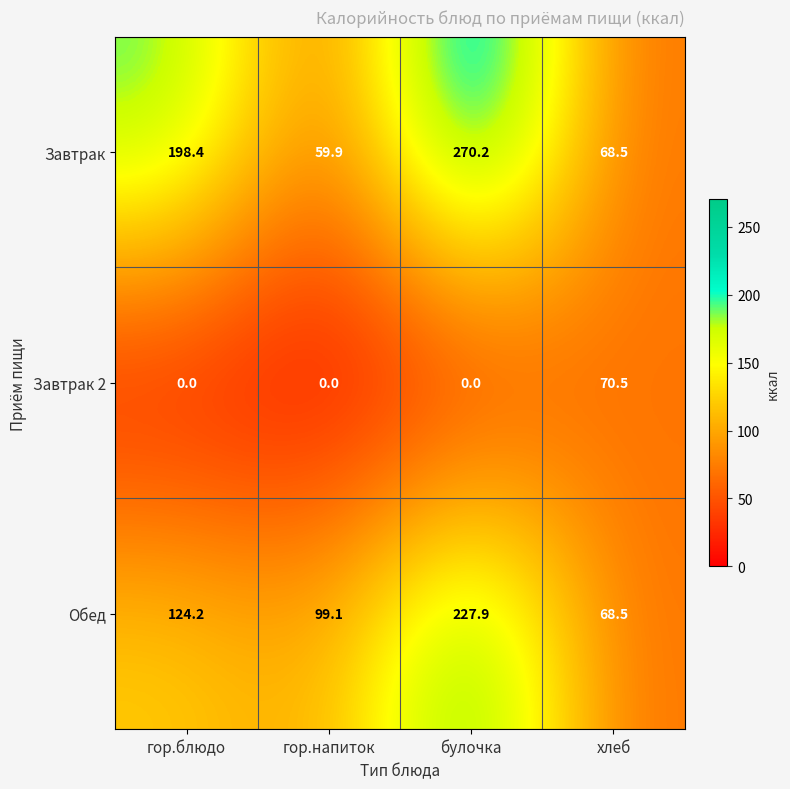

How many series are shown in this chart?

3